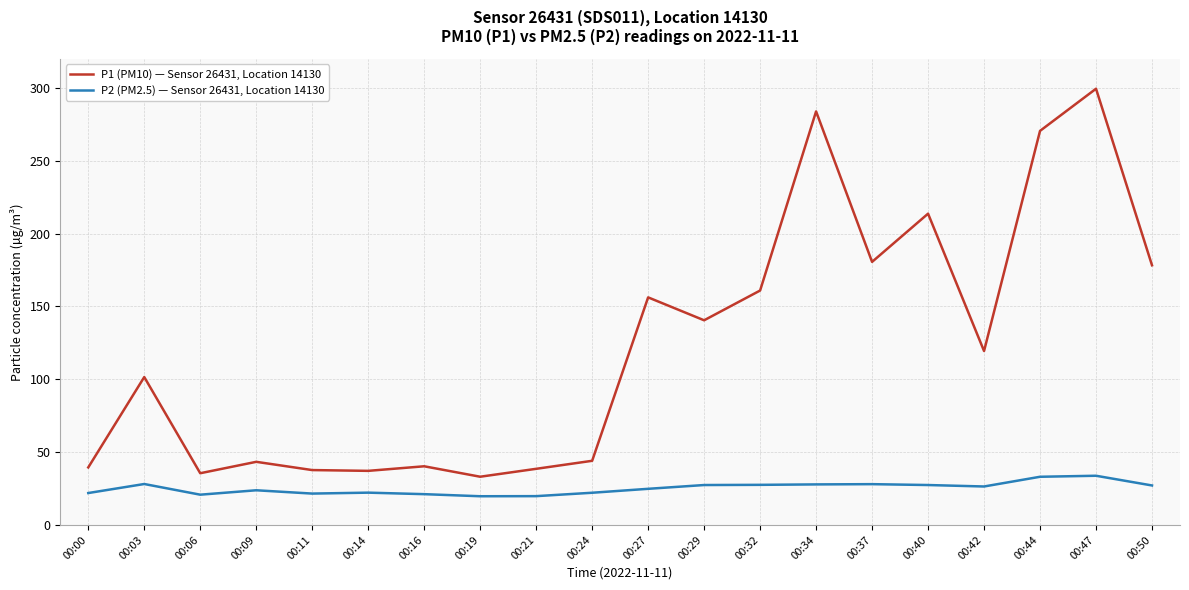

At which category is the sum across all series the highest?

00:47